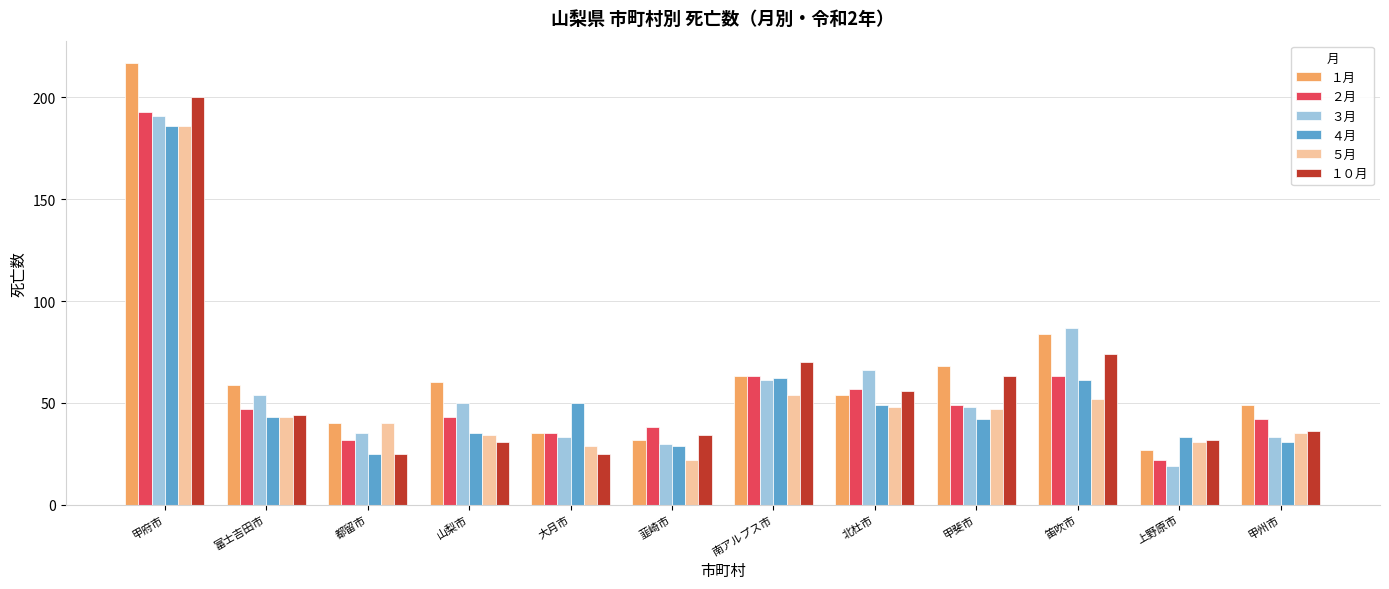

What position from the left is 都留市?

3